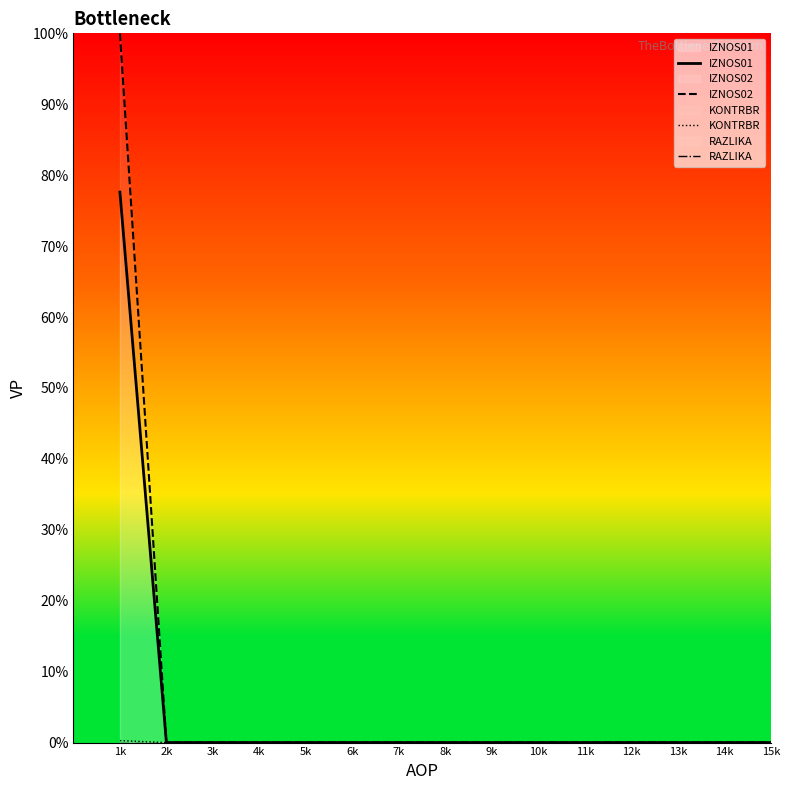

True or false: RAZLIKA and KONTRBR intersect in this chart.

False